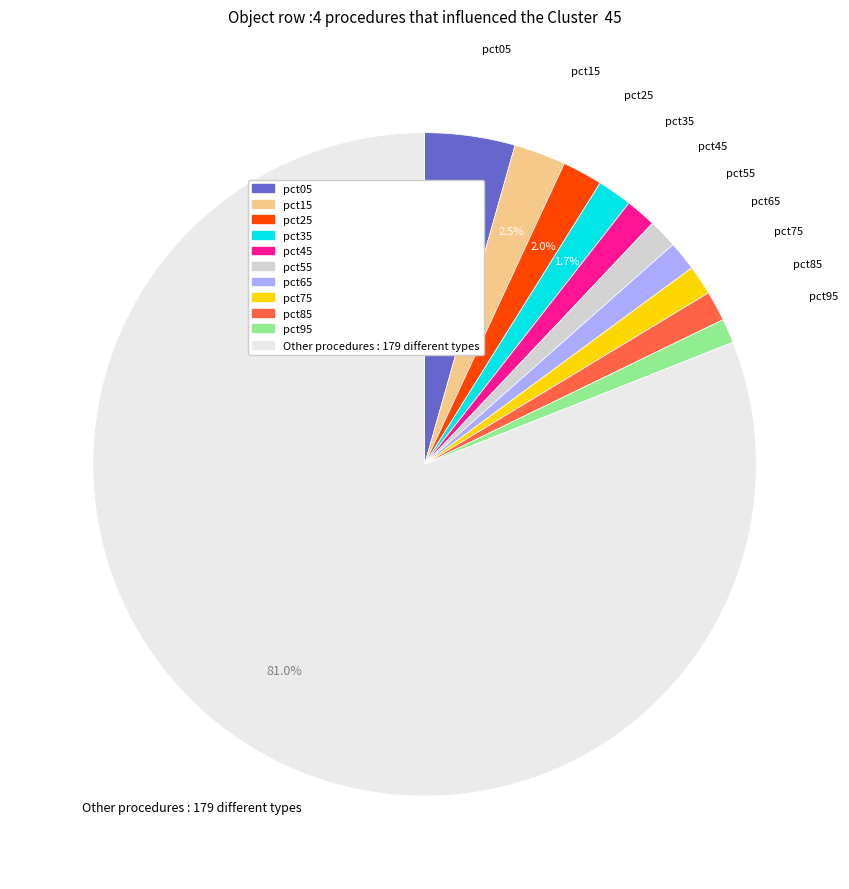

Is there any slice that represents more than half of the pie?

Yes